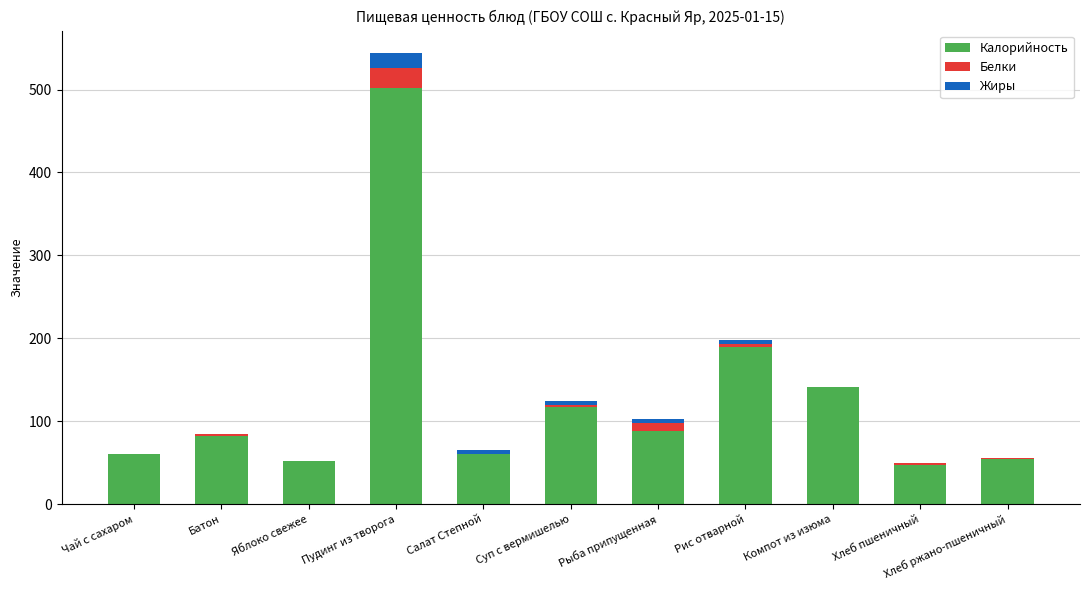

What is the total value across all series at Компот из изюма?

141.0